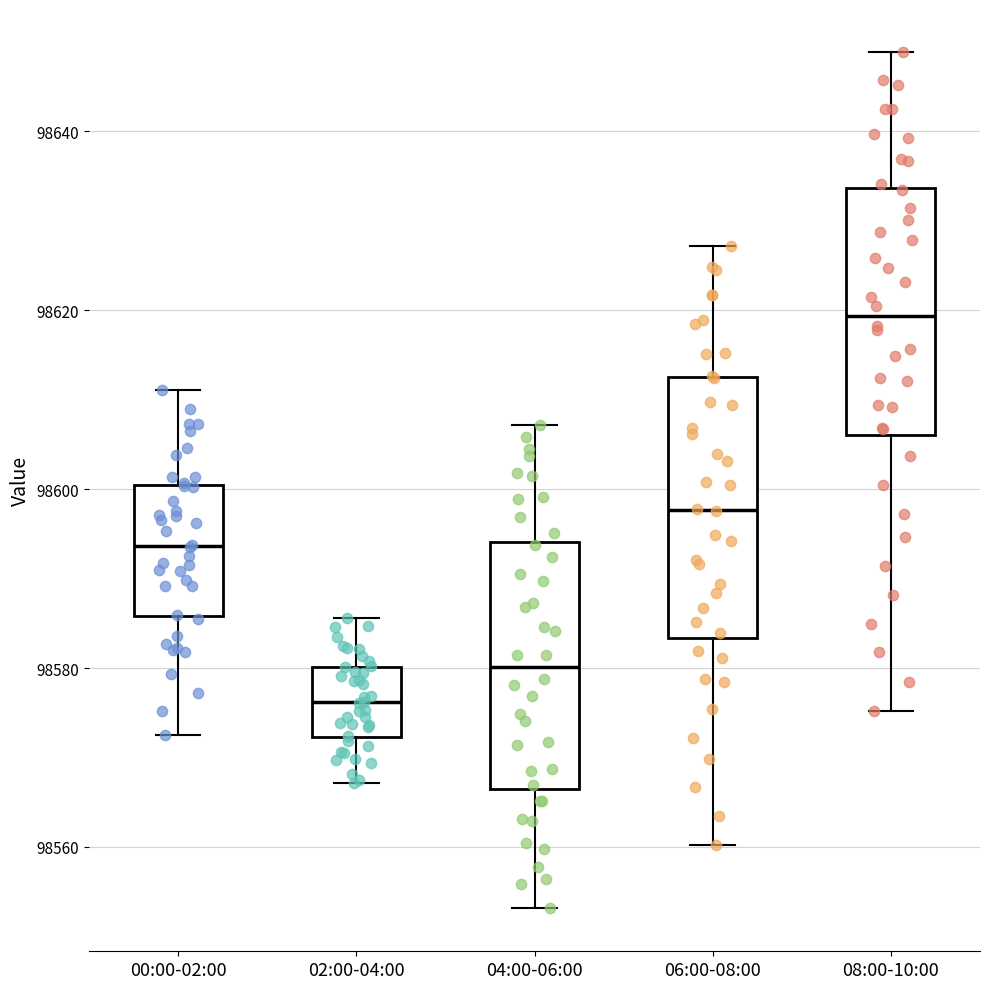

Reading left to right, read every box against the y-axis: the position of its median line, the range the box covers, and the ends of its whiskers. The values are not printed on the chart, so give them approximately, as read against the axis.

00:00-02:00: median 98594, box 98586 to 98600, whiskers 98572 to 98612
02:00-04:00: median 98576, box 98572 to 98580, whiskers 98568 to 98586
04:00-06:00: median 98580, box 98566 to 98594, whiskers 98554 to 98608
06:00-08:00: median 98598, box 98584 to 98612, whiskers 98560 to 98628
08:00-10:00: median 98620, box 98606 to 98634, whiskers 98576 to 98648